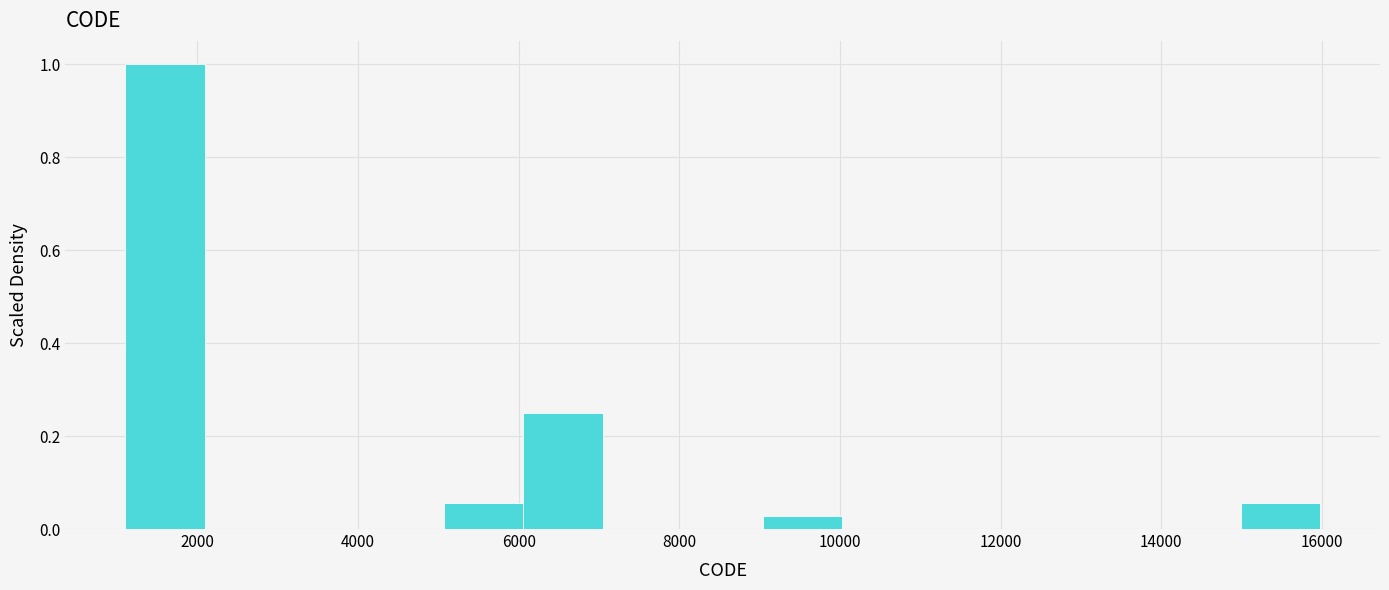

Reading left to right, list every bar in this chart as the range it spans on the x-axis followed by its height. Neither the bar edges nor the heights are printed on the chart, so give them approximately, as read against the axes.

1200 to 2000: 1.00
2000 to 3000: 0
3000 to 4000: 0
4000 to 5000: 0
5000 to 6000: 0.06
6000 to 7000: 0.26
7000 to 8000: 0
8000 to 9000: 0
9000 to 10000: 0.02
10000 to 11000: 0
11000 to 12000: 0
12000 to 13000: 0
13000 to 14000: 0
14000 to 15000: 0
15000 to 16000: 0.06